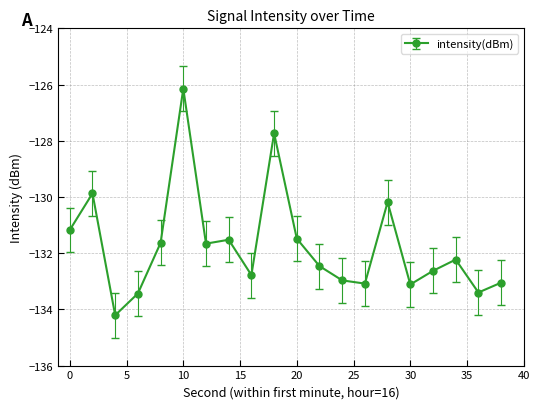

True or false: the data has more than 2 interior local peaks.

True